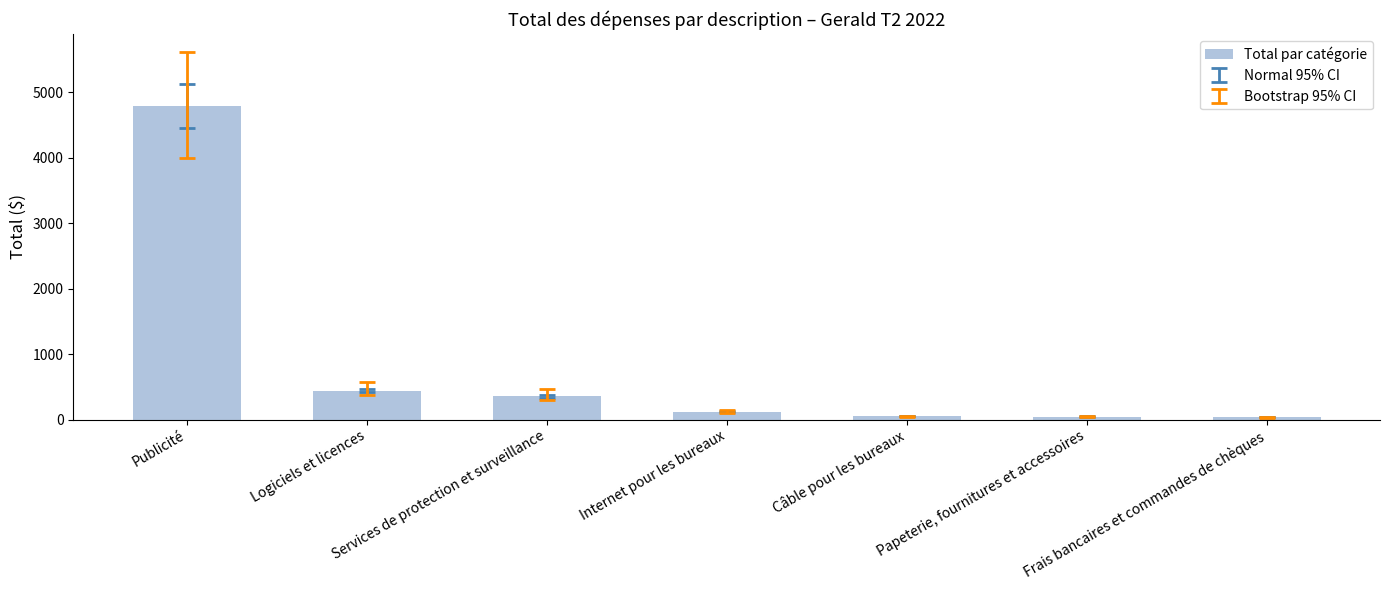

What is the label of the 4th bar from the left?

Internet pour les bureaux